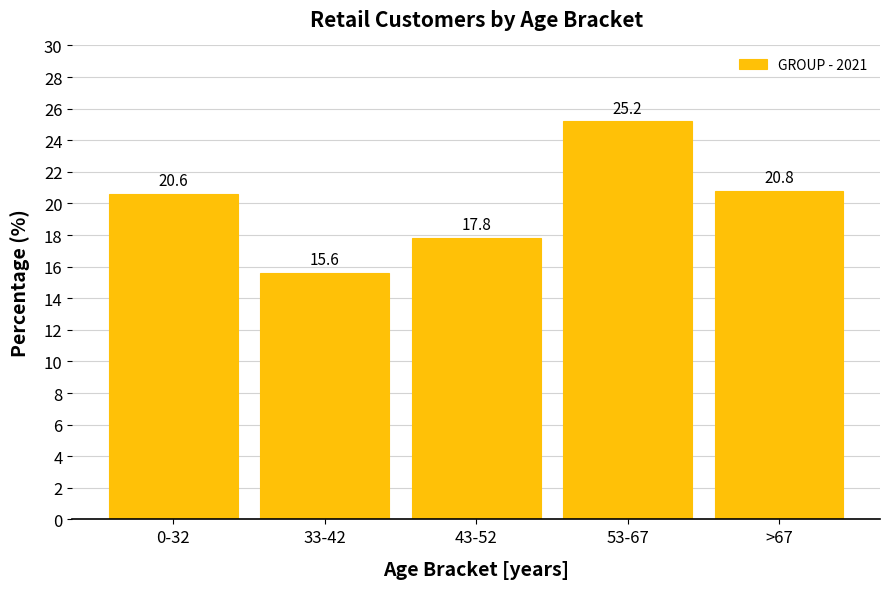

Reading left to right, transcribe all the data shown in this chart.

20.6	15.6	17.8	25.2	20.8